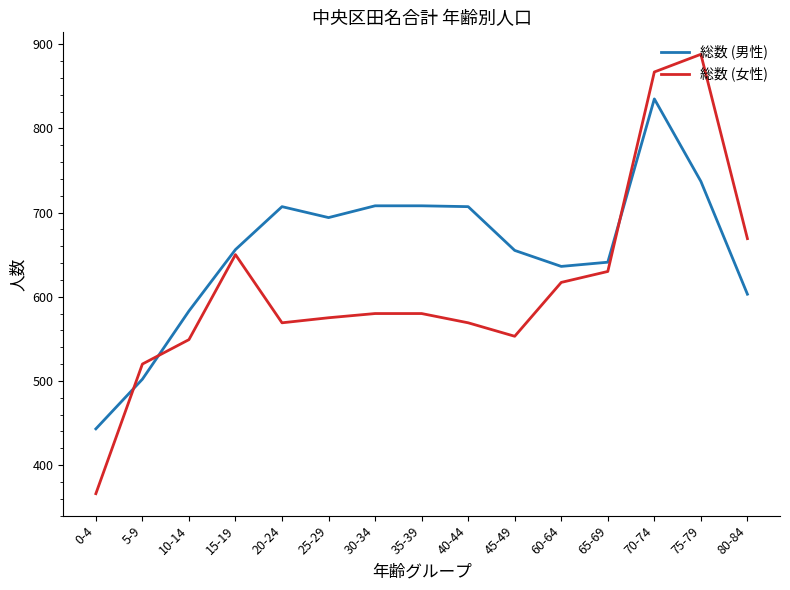

Rank the series at 10-14 from lowest to highest value.

総数 (女性), 総数 (男性)